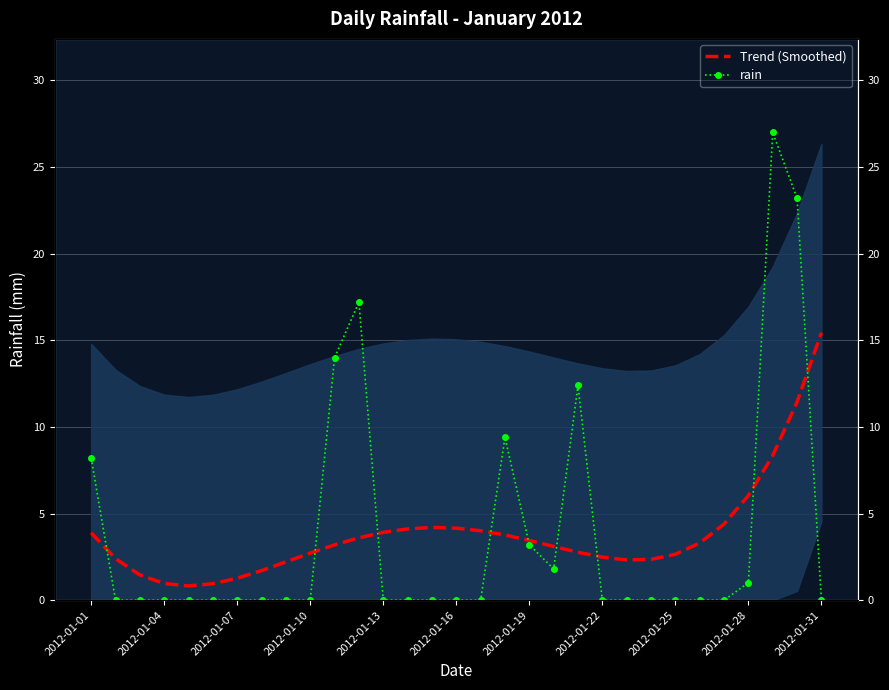

Where does the Trend (Smoothed) series first go above 3?

2012-01-01